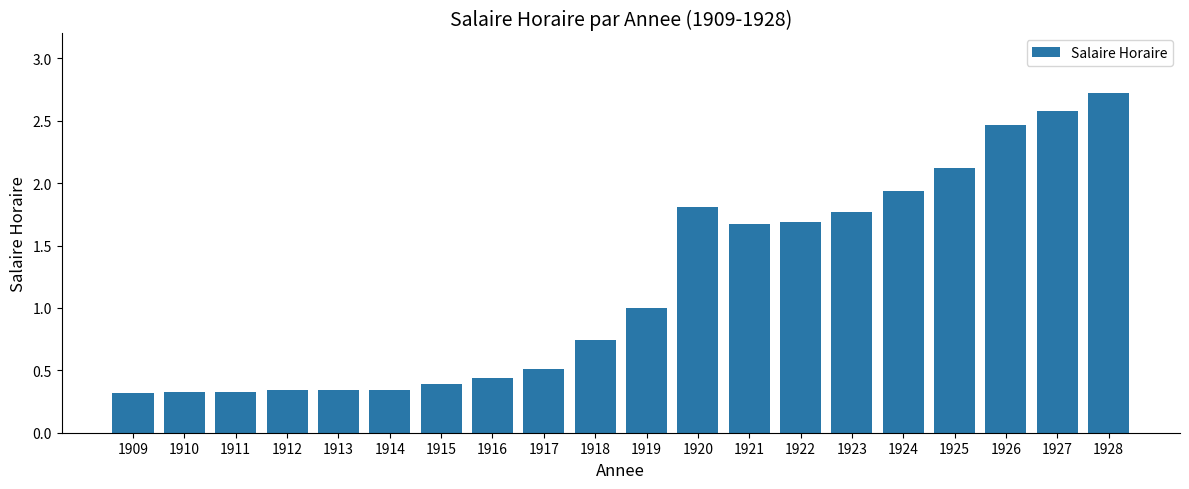

What is the sum of the values at 1922 and 1912?

2.0